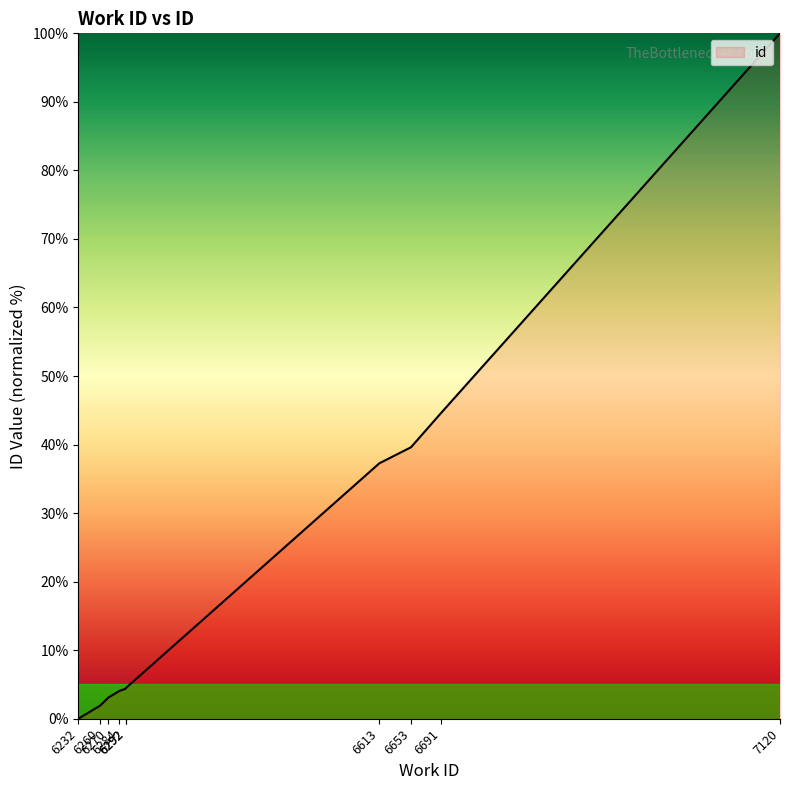

Which has a higher value, 6232 or 6292?

6292